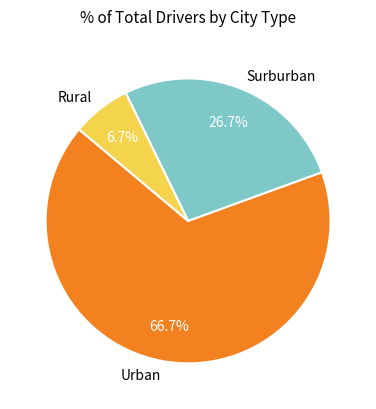

Which slice represents more than half of the pie?

Urban